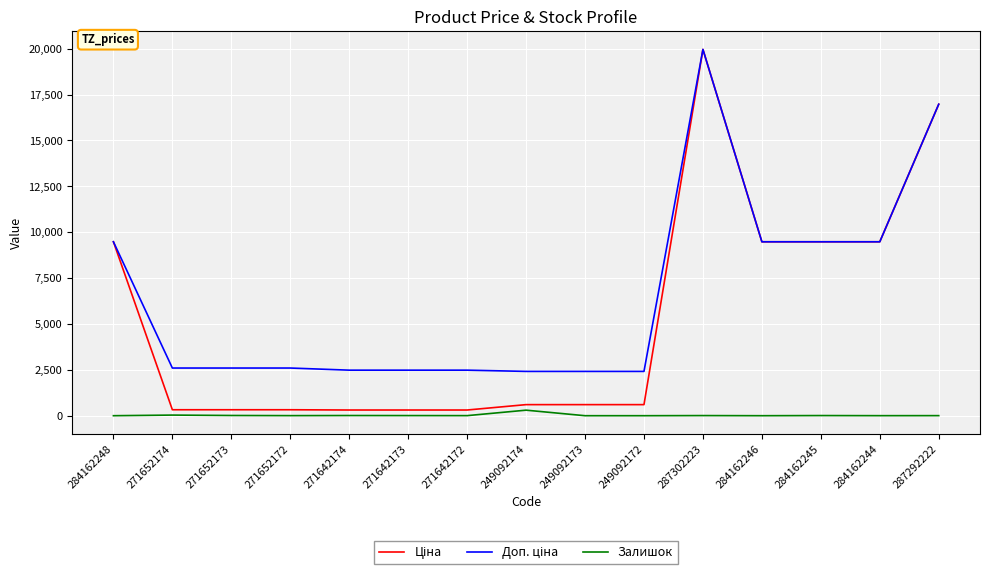

Is this an area chart (filled region under the line)?

No